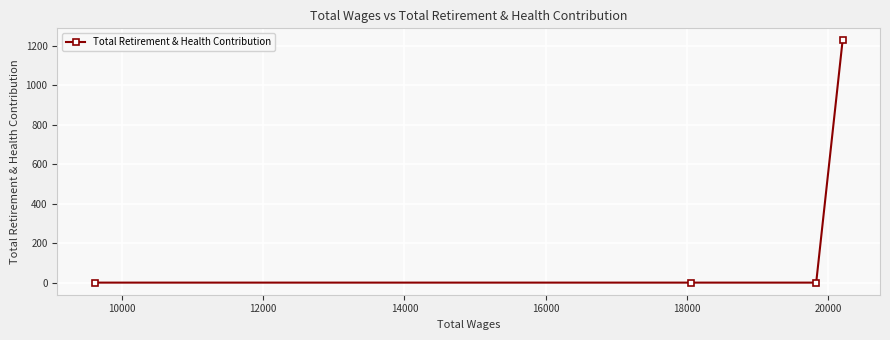

Reading right to left, what are all the values shown in this chart?

1226	0	0	0